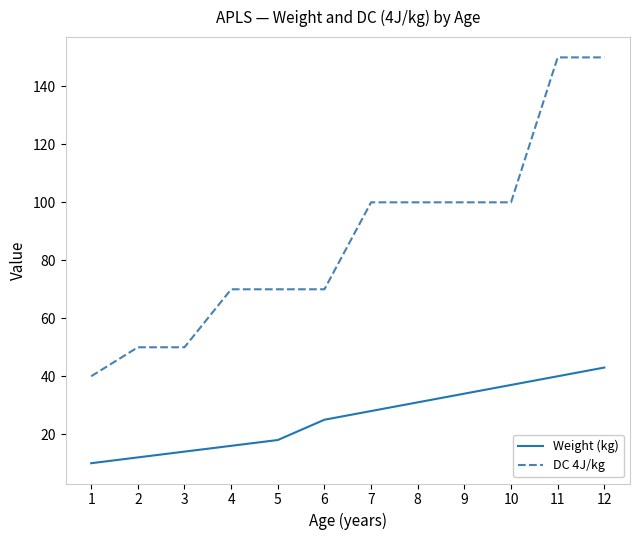

Is the value of Weight (kg) at 2 greater than the value of DC 4J/kg at 9?

No